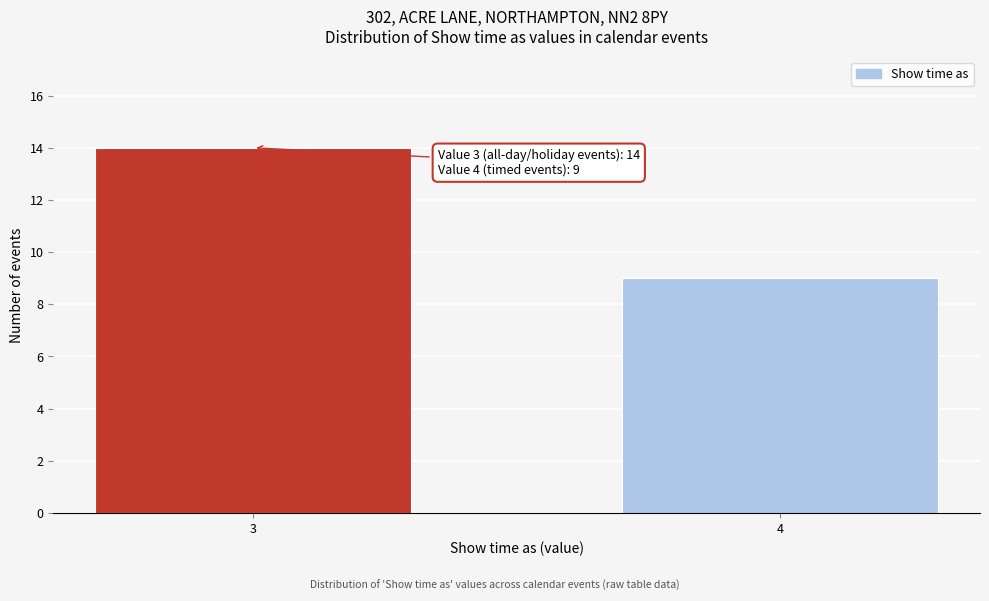

Reading left to right, list all the values displayed in this chart.

3=14	4=9